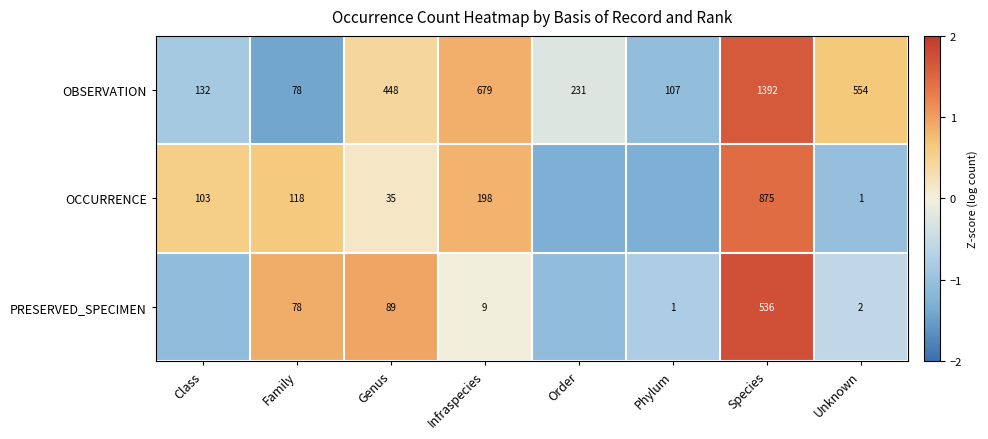

The OBSERVATION series shows 0.2 at Genus. True or false?

False